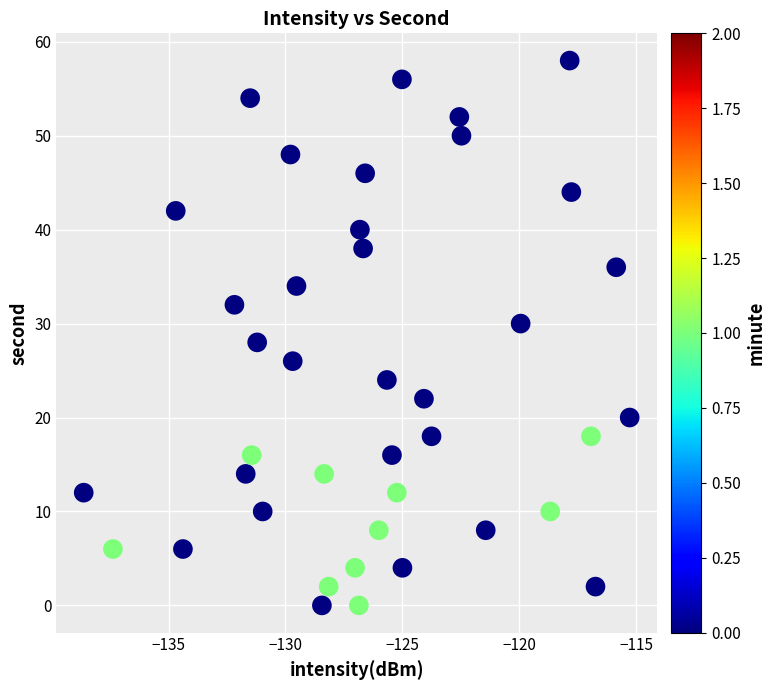

What is the range of Y values (max minus min)?

58